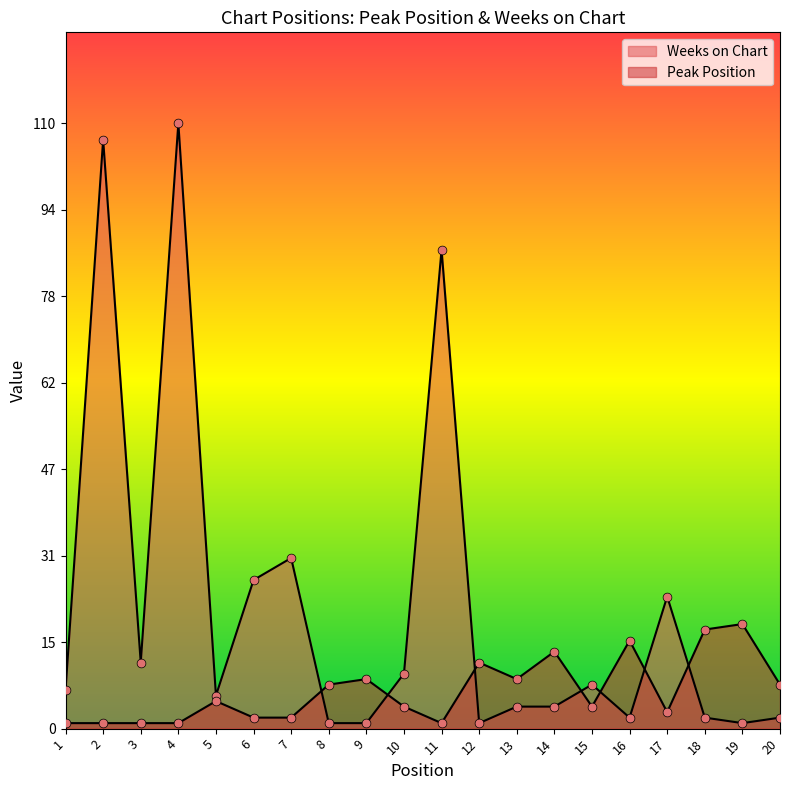

At how many categories does at least one series exceed 105?

2